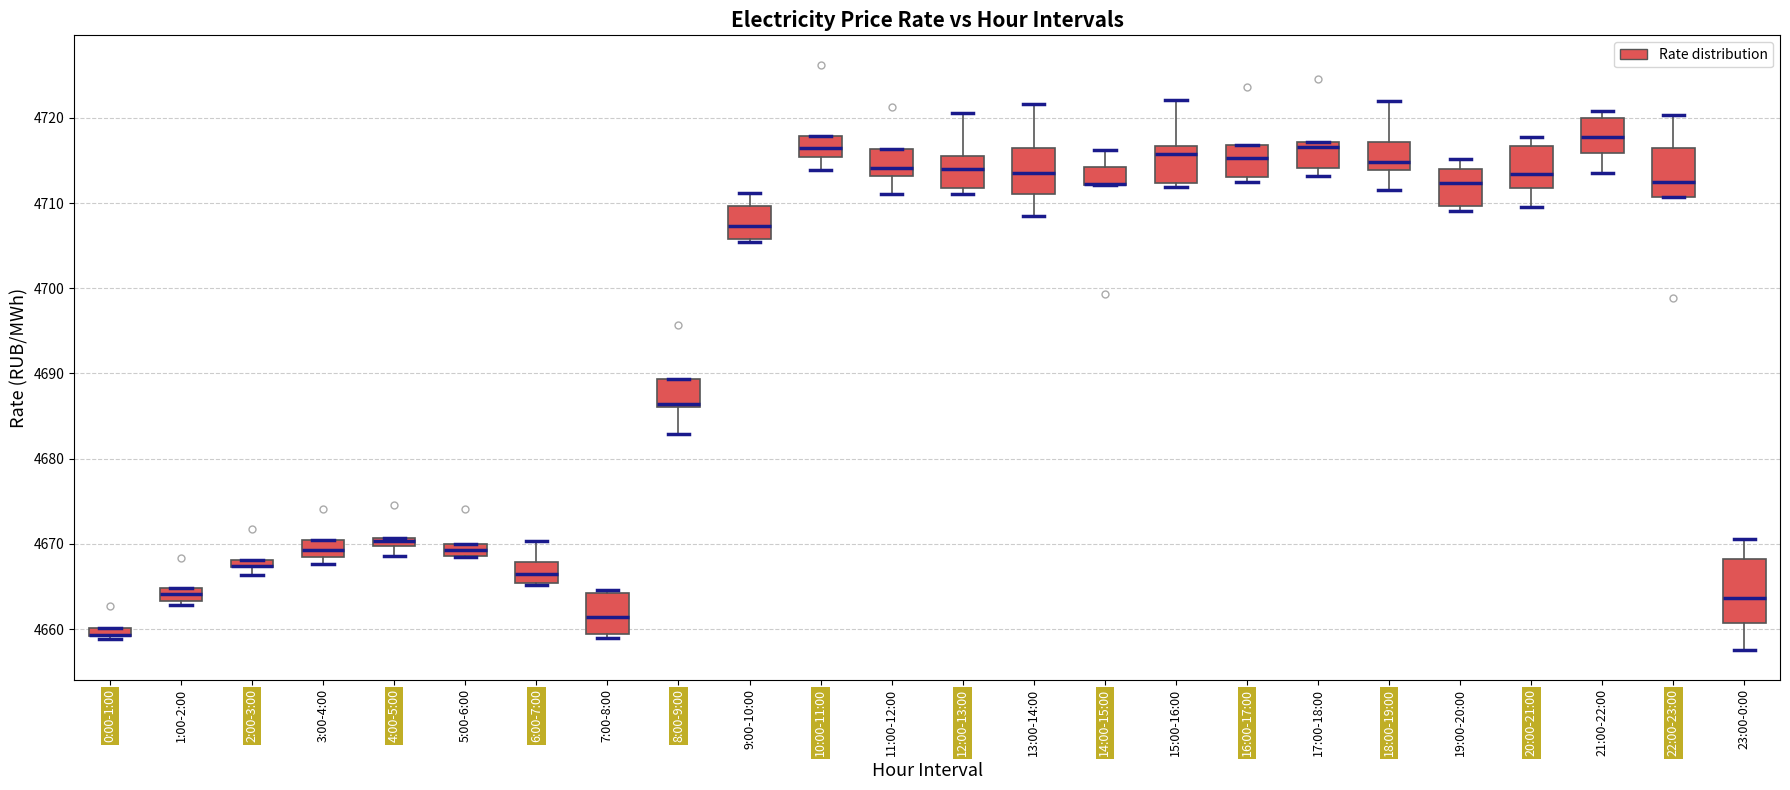

Comparing the boxes themselves (not the whiskers), which one is the tallest?

23:00-0:00